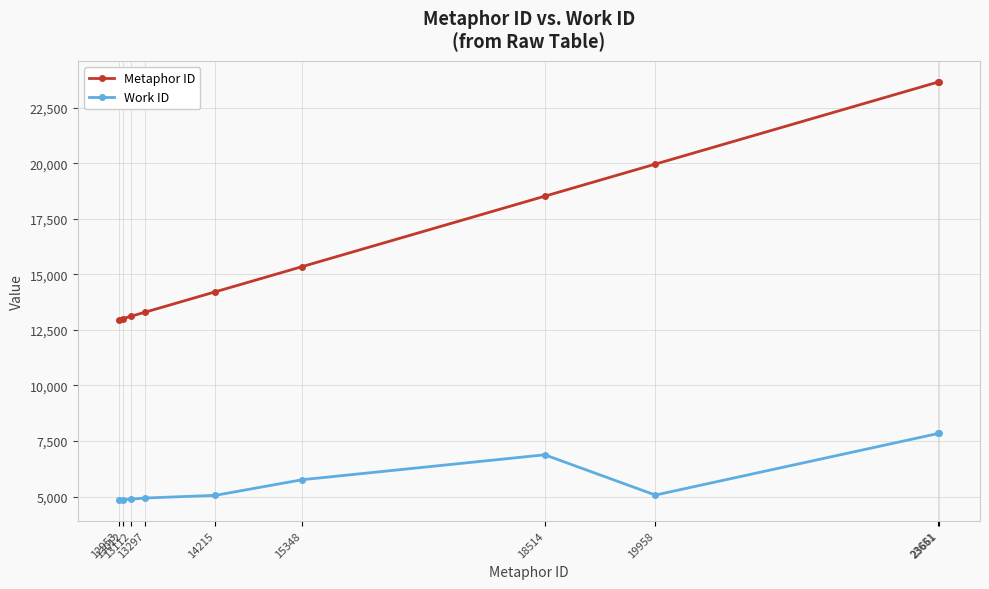

True or false: Metaphor ID and Work ID cross at least once.

False